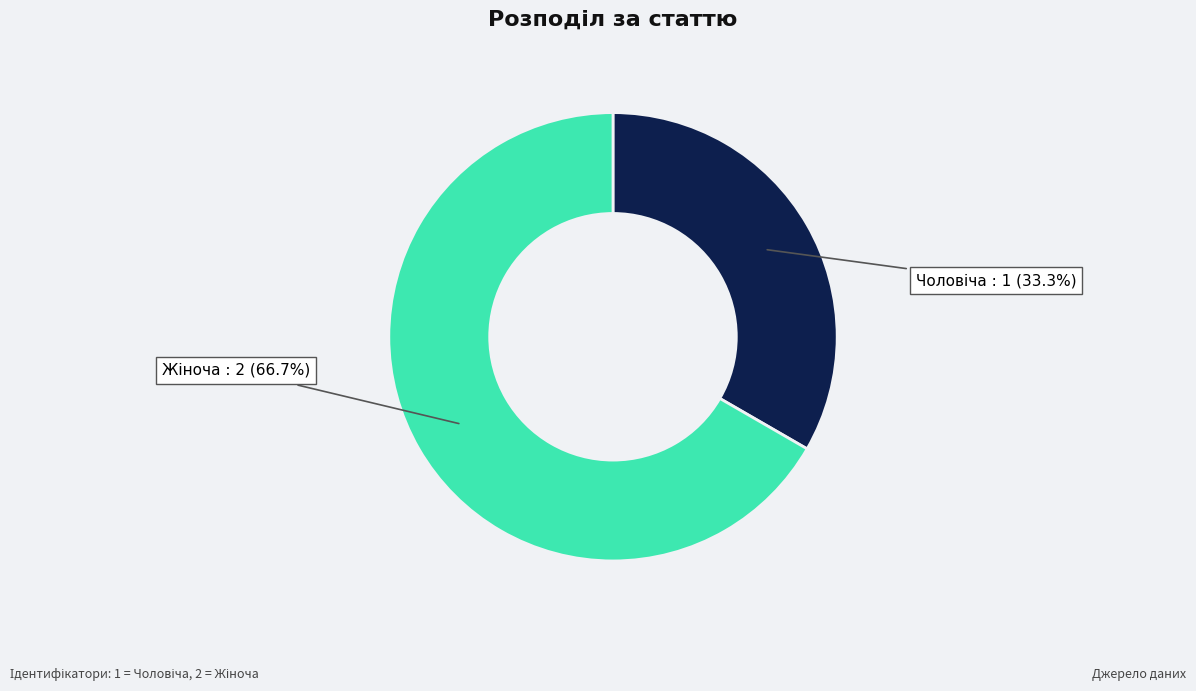

Is there any slice that represents more than half of the pie?

Yes